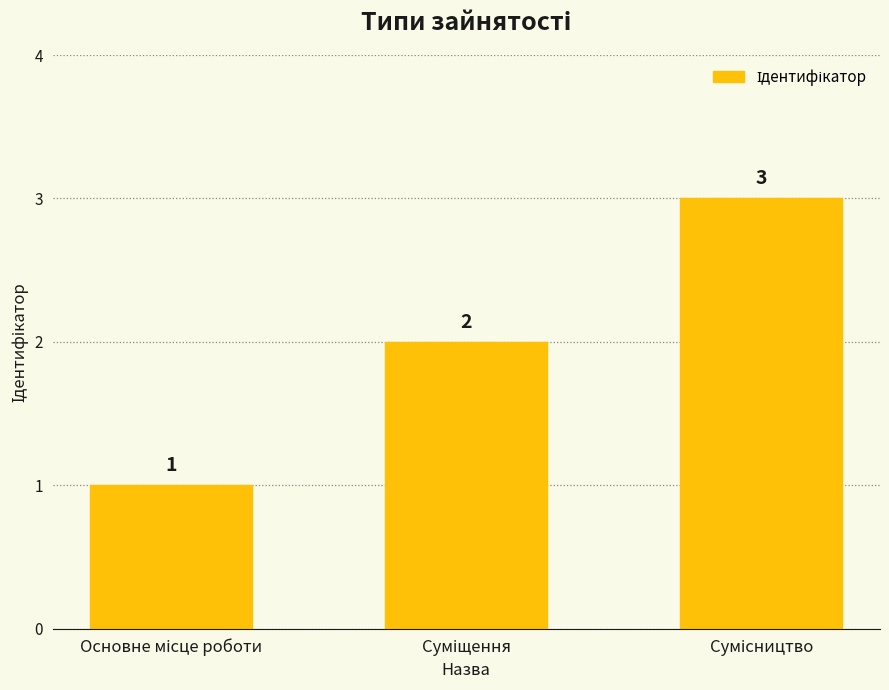

How many values are between 1 and 3?

3